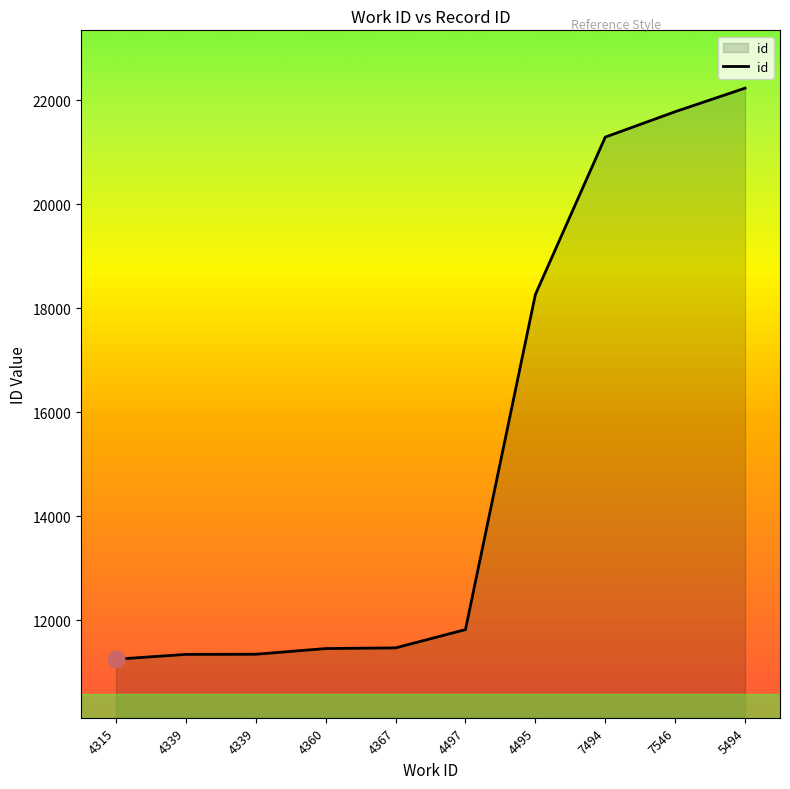

What is the difference between the second highest and minimum values?

10530